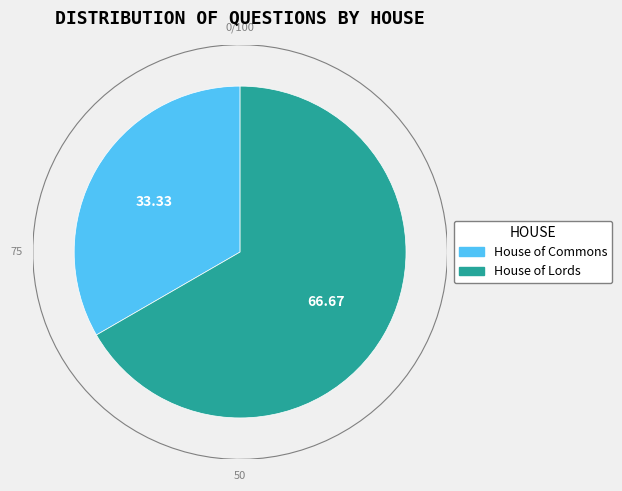

What is the smallest slice in the pie chart?

House of Commons